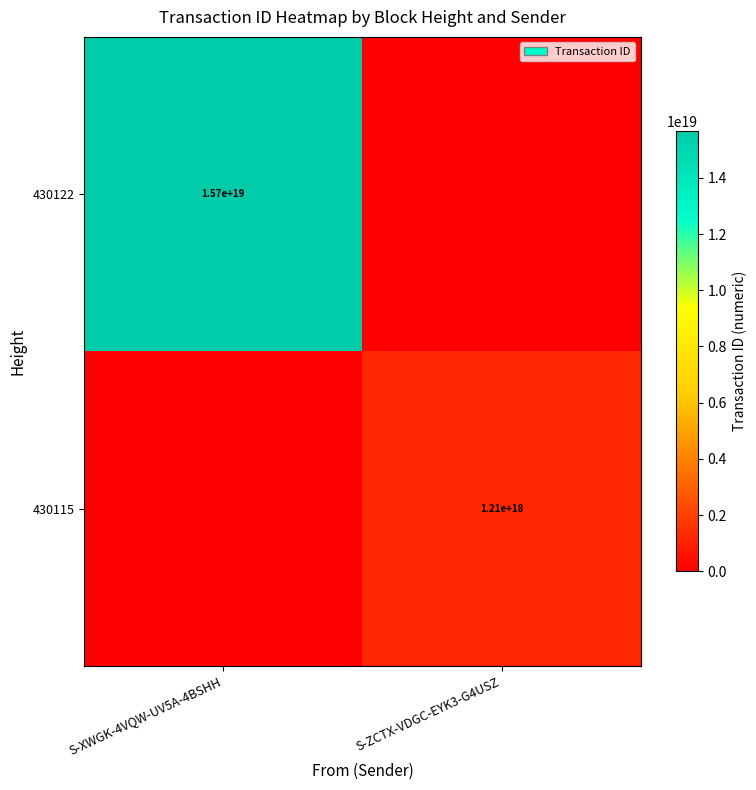

The value of 430115 at S-ZCTX-VDGC-EYK3-G4USZ is 1210000000000000000. True or false?

True